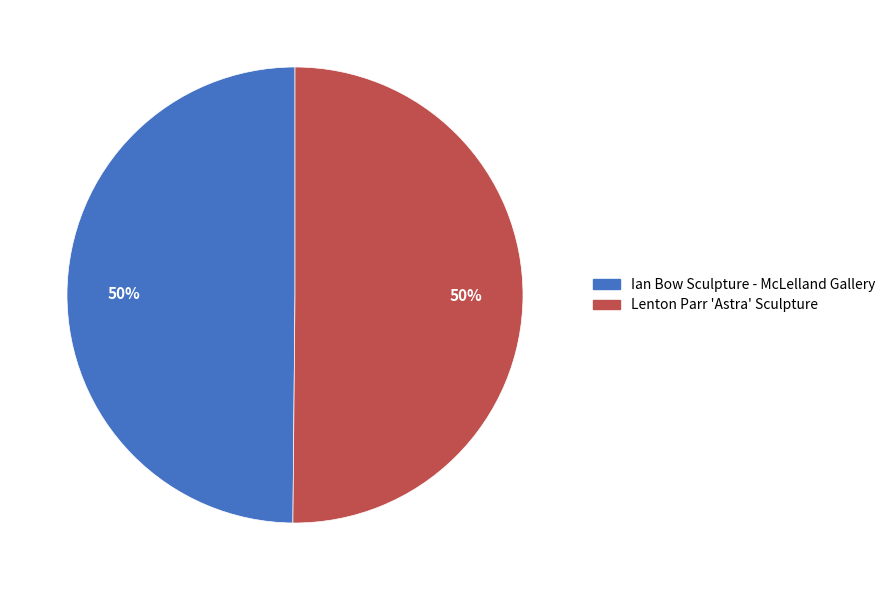

Do Ian Bow Sculpture - McLelland Gallery and Lenton Parr 'Astra' Sculpture together represent more than half of the pie?

Yes